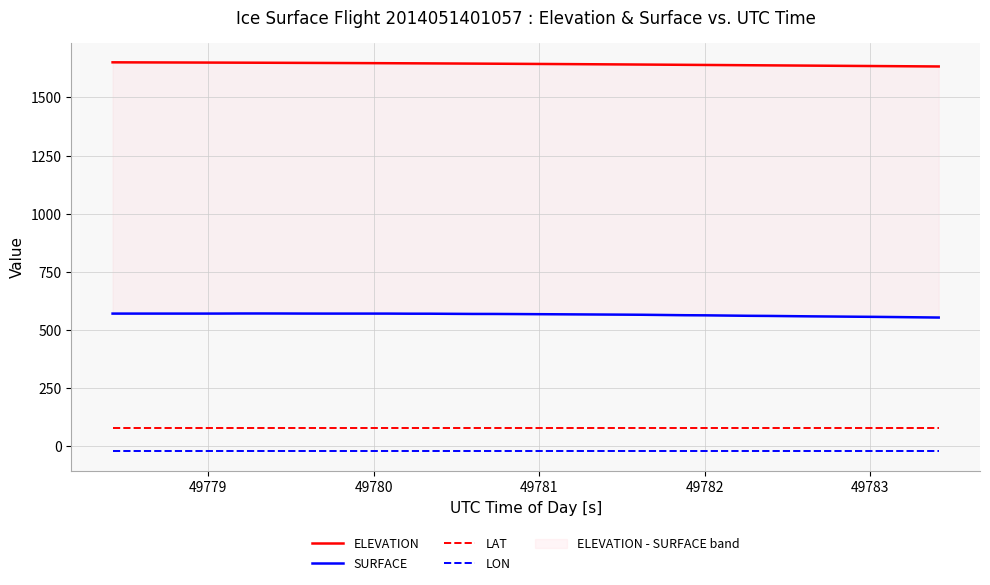

What is the sum of all SURFACE values?

22609.4